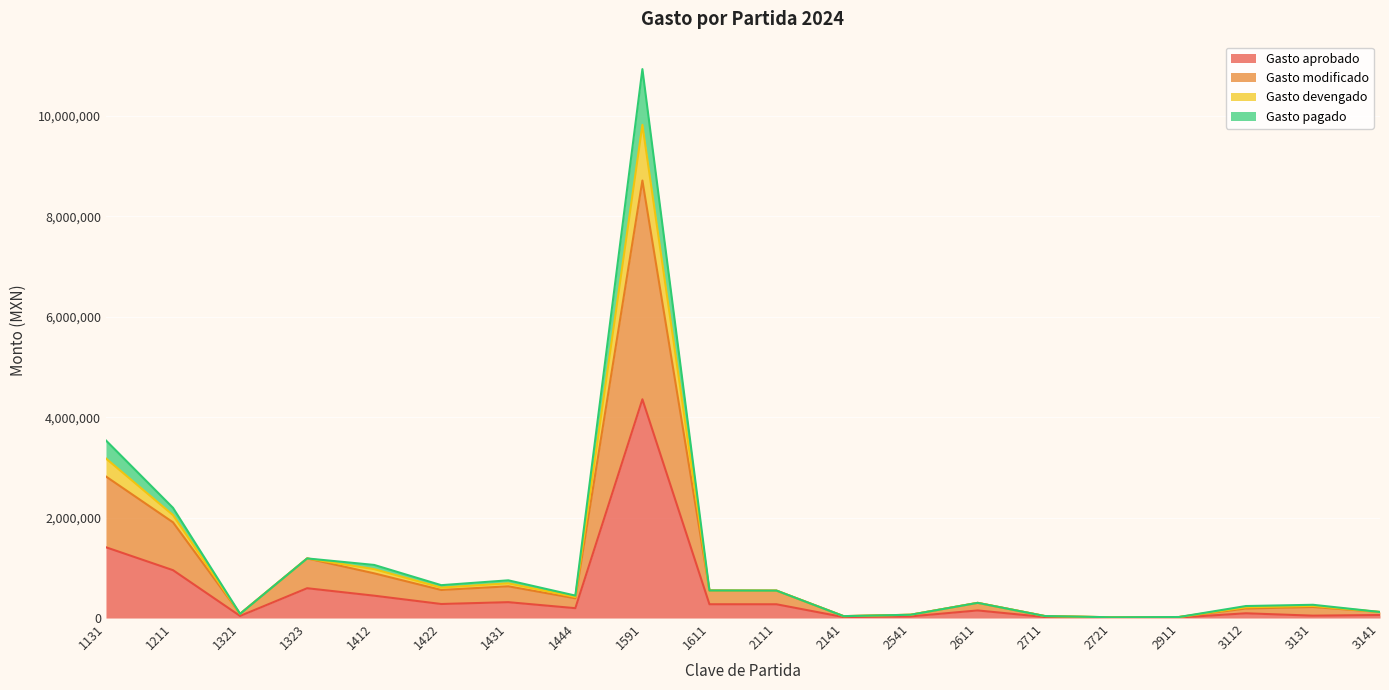

Rank the series at 3141 from lowest to highest value.

Gasto aprobado, Gasto modificado, Gasto devengado, Gasto pagado